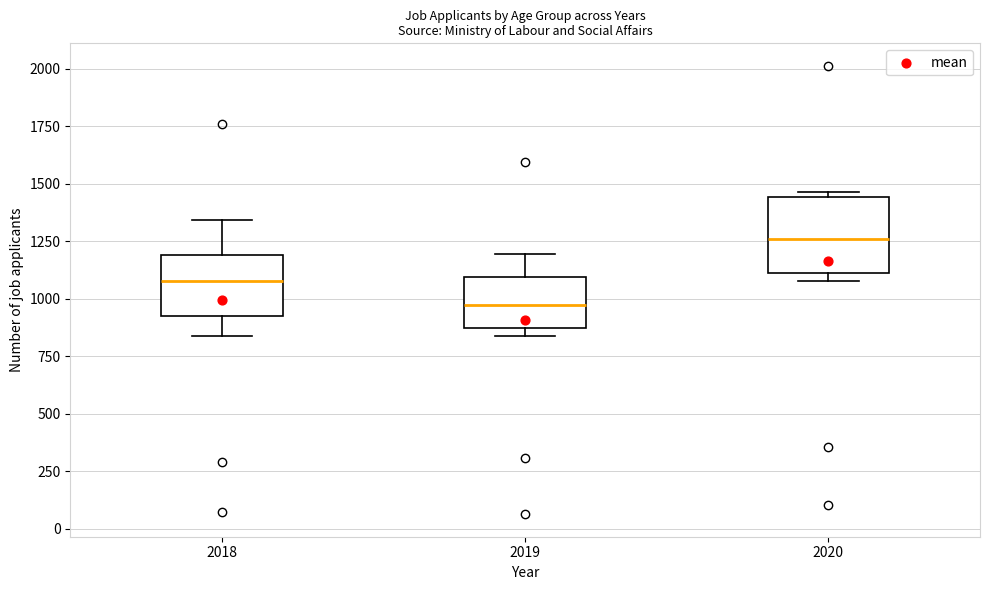

Comparing the boxes themselves (not the whiskers), which one is the tallest?

2020